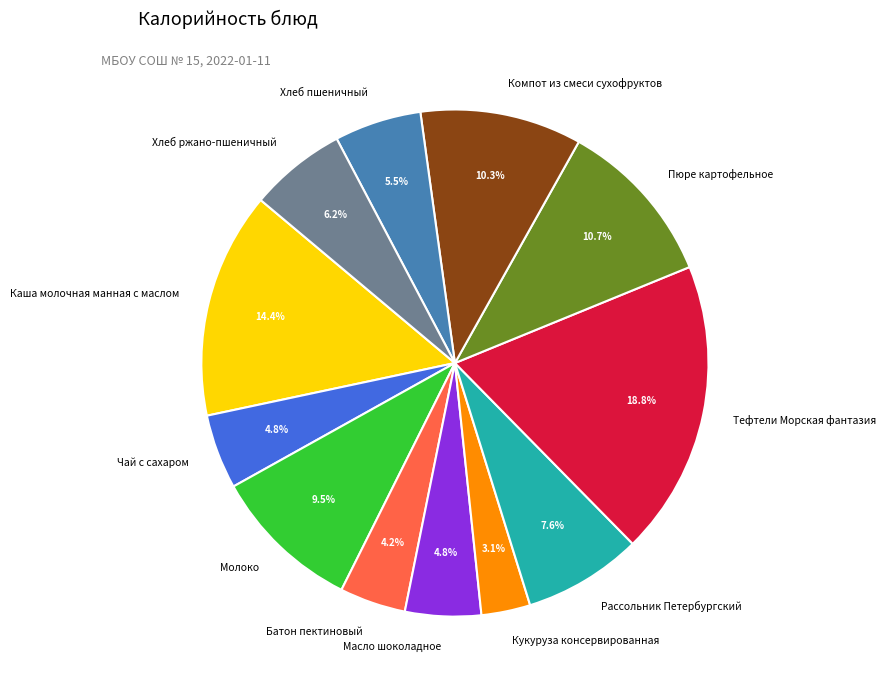

Is there a majority slice in this chart?

No